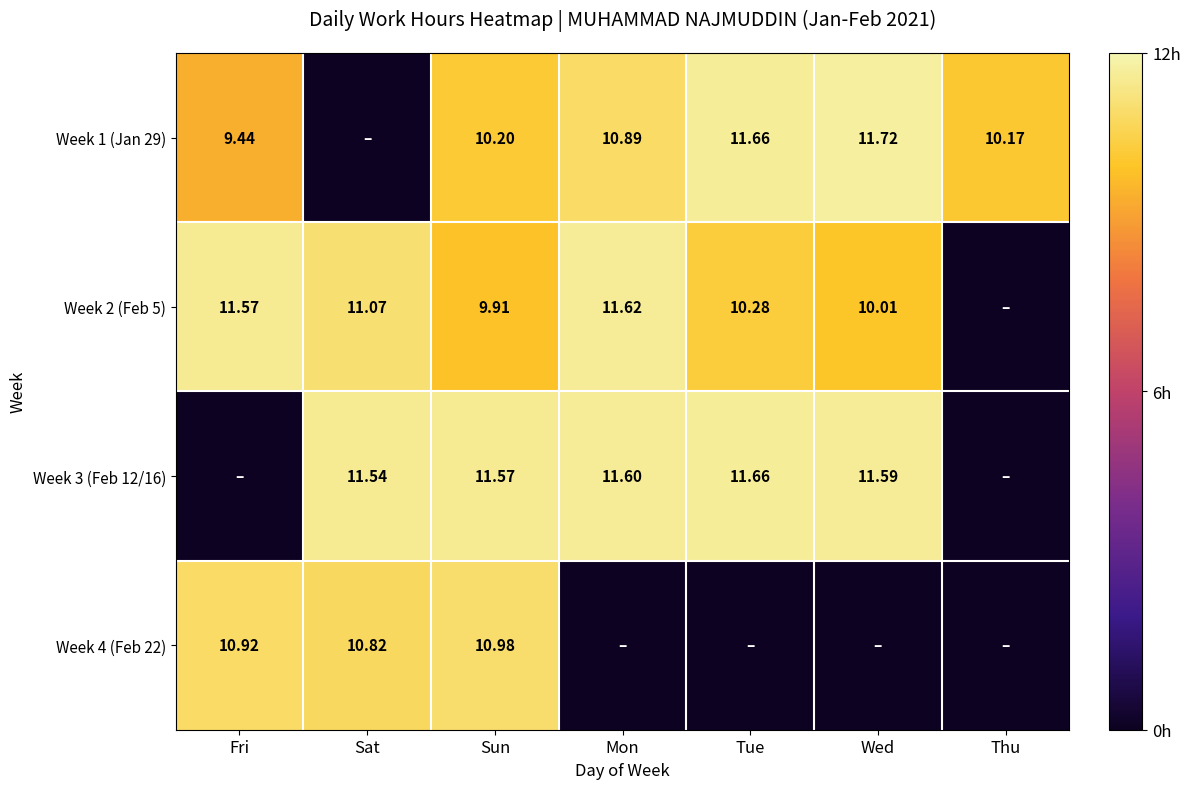

Is the value of Week 2 (Feb 5) at Tue greater than the value of Week 1 (Jan 29) at Tue?

No